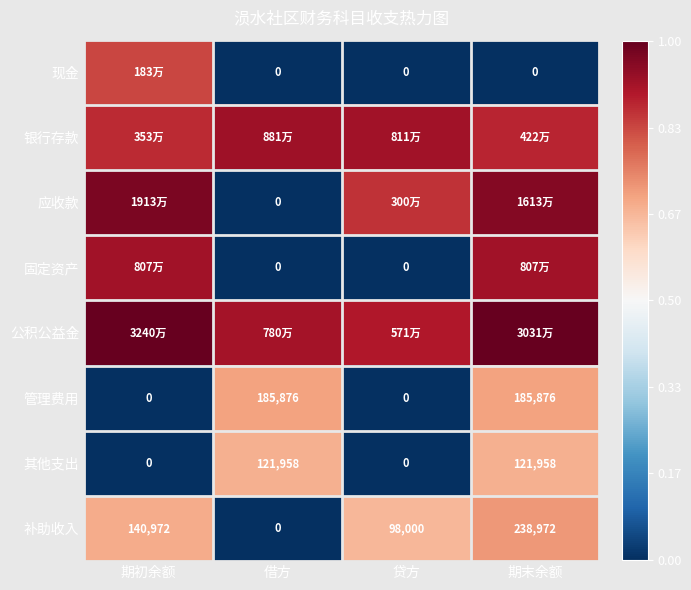

List the labels in order of 补助收入 value, largest first.

期末余额, 期初余额, 贷方, 借方